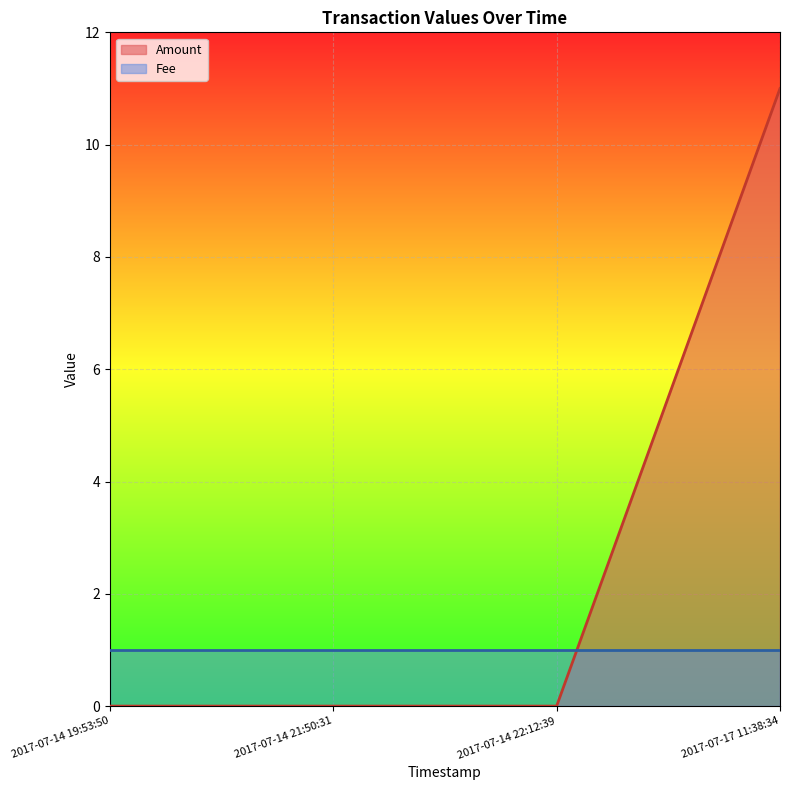

List the labels in order of value, smallest first.

2017-07-14 19:53:50, 2017-07-14 21:50:31, 2017-07-14 22:12:39, 2017-07-17 11:38:34